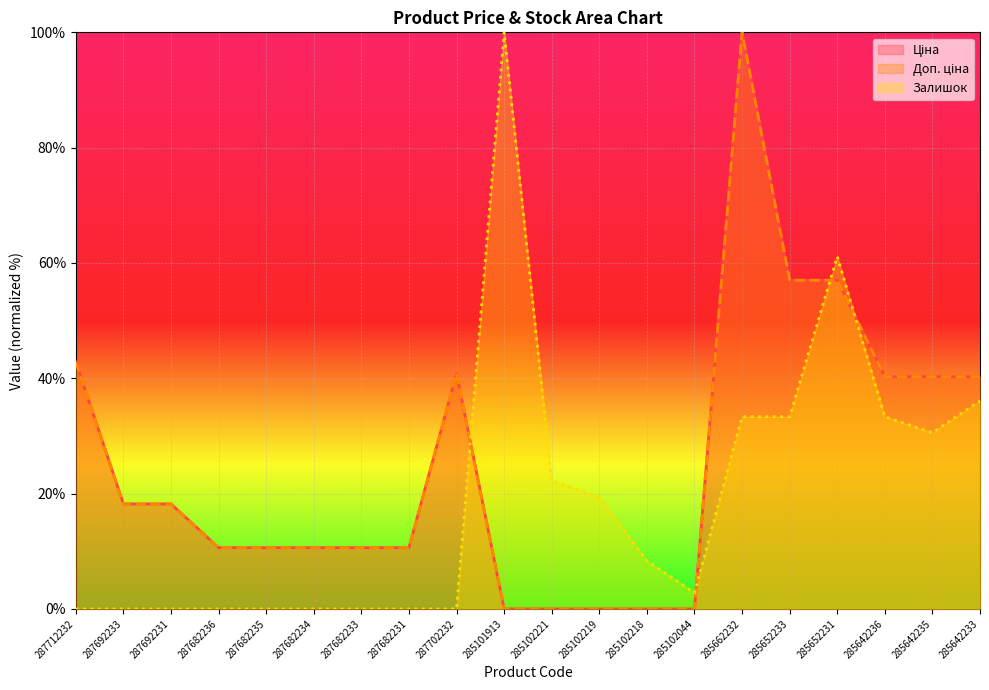

Between 285642233 and 285652233, which is larger?

285652233